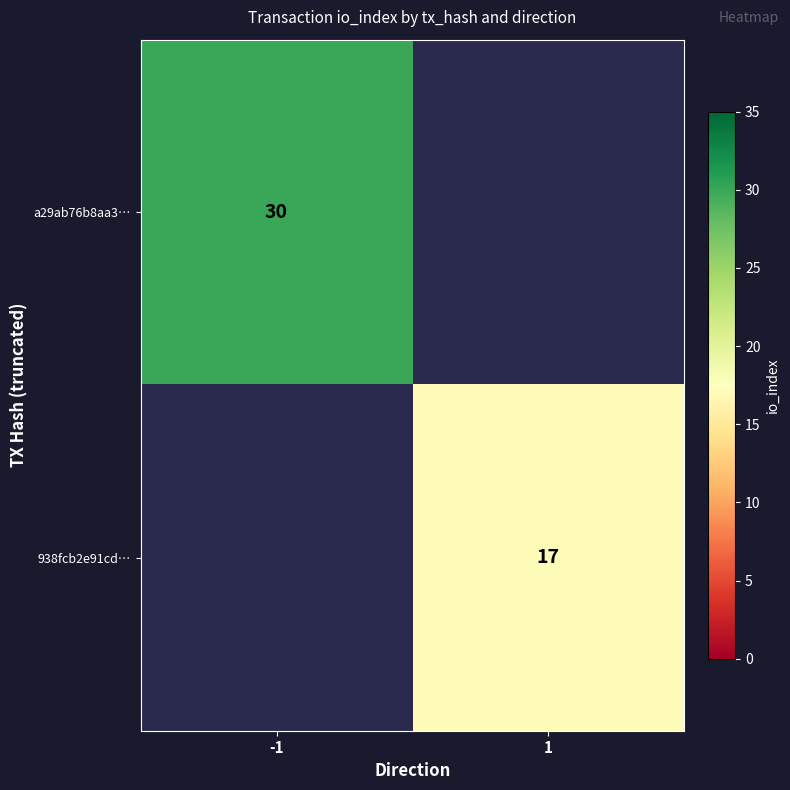

At which category does the chart reach its peak across all series?

-1